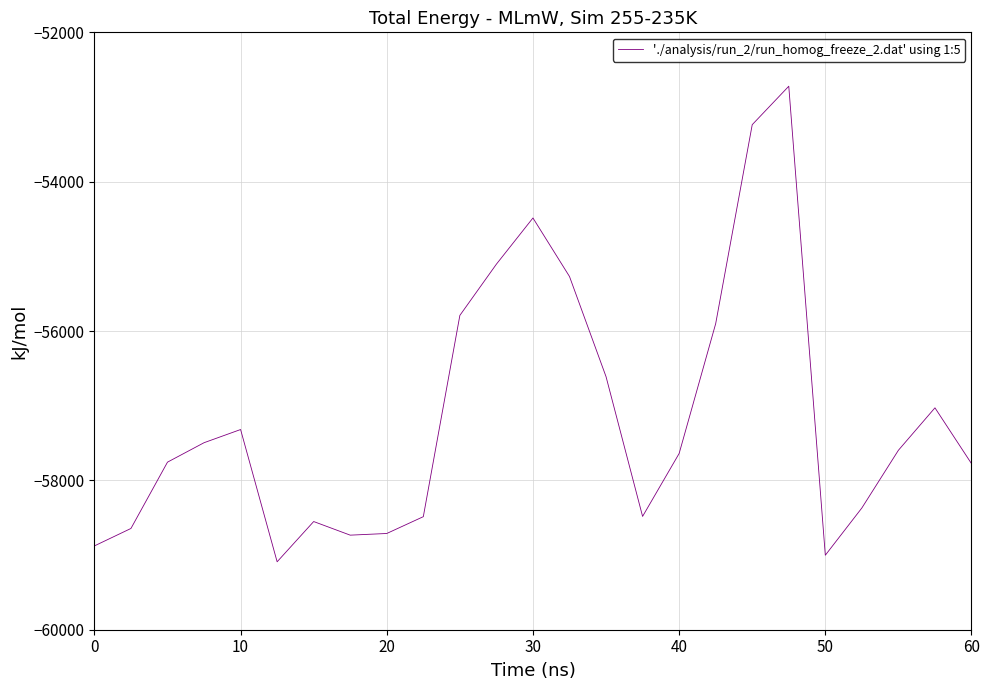

What is the greatest value displayed?

-52721.8